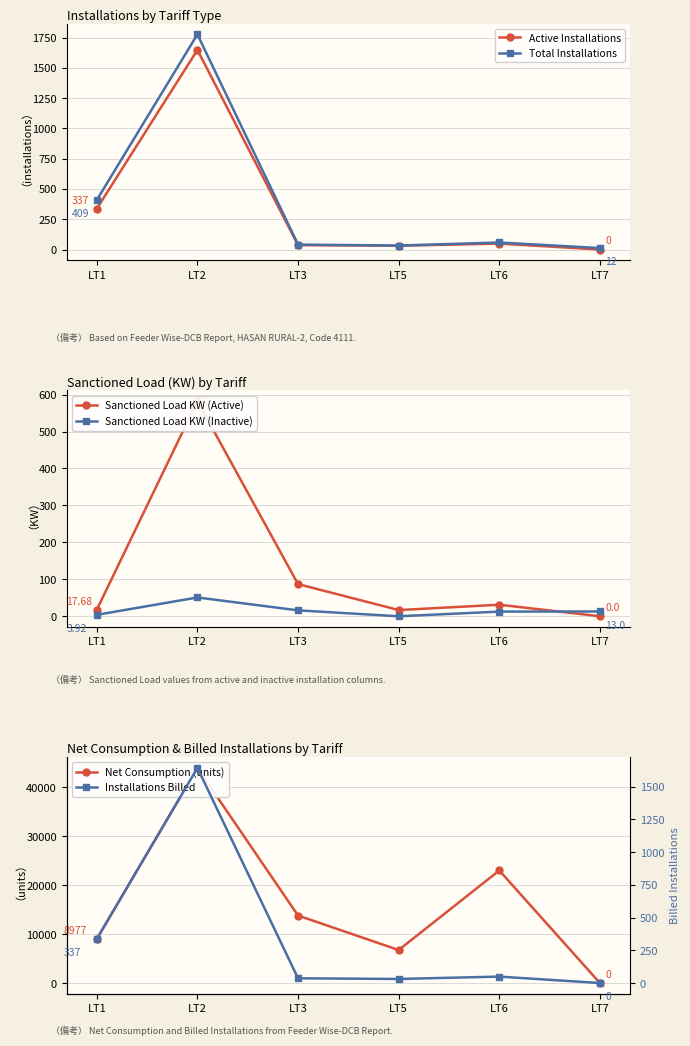

At which category does Net Consumption (units) reach its first local valley?

LT5